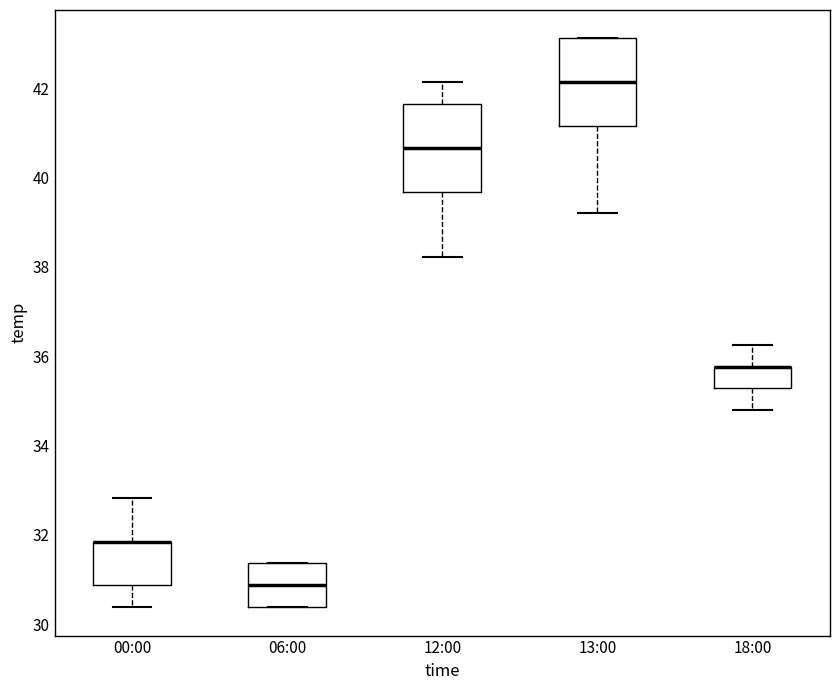

Reading left to right, read every box against the y-axis: the position of its median line, the range the box covers, and the ends of its whiskers. The values are not printed on the chart, so give them approximately, as read against the axis.

00:00: median 31.8 (drawn on the box's upper edge), box 30.8 to 31.8, whiskers 30.4 to 32.8
06:00: median 30.8, box 30.4 to 31.4, whiskers 30.4 to 31.4
12:00: median 40.6, box 39.6 to 41.6, whiskers 38.2 to 42.2
13:00: median 42.2, box 41.2 to 43.2, whiskers 39.2 to 43.2
18:00: median 35.8 (drawn on the box's upper edge), box 35.2 to 35.8, whiskers 34.8 to 36.2